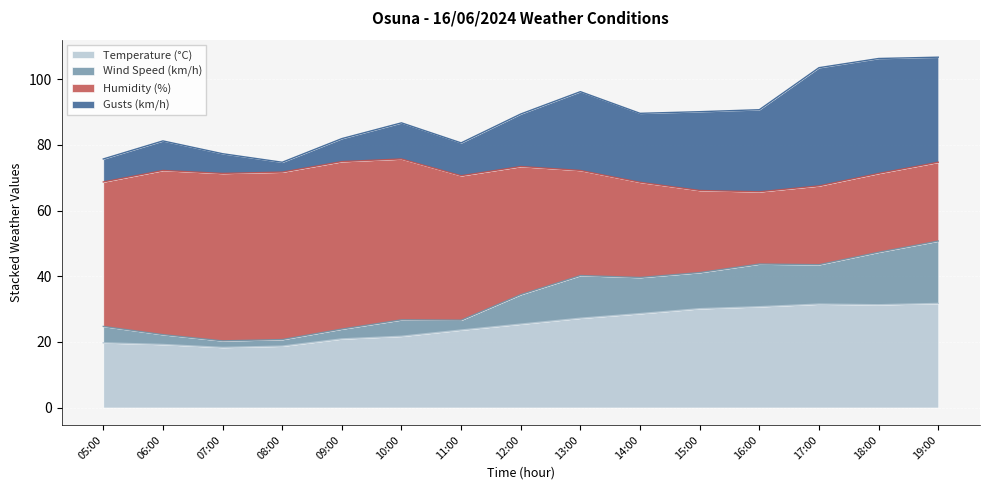

What is the maximum value for Temperature (°C)?

31.7